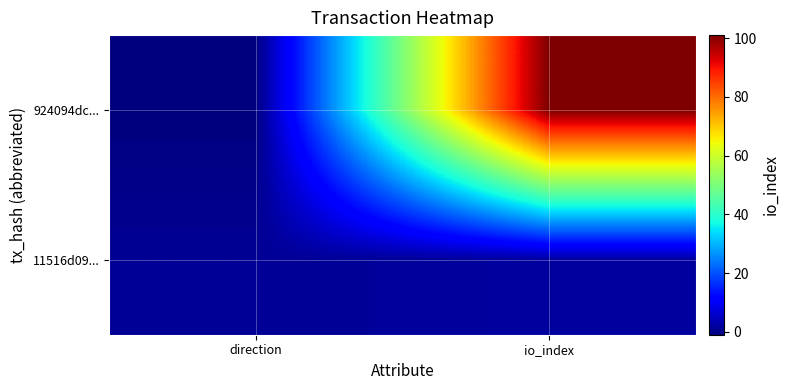

Reading left to right, extract all data points from this chart.

924094dc...: direction=-1	io_index=101
11516d09...: direction=1	io_index=2